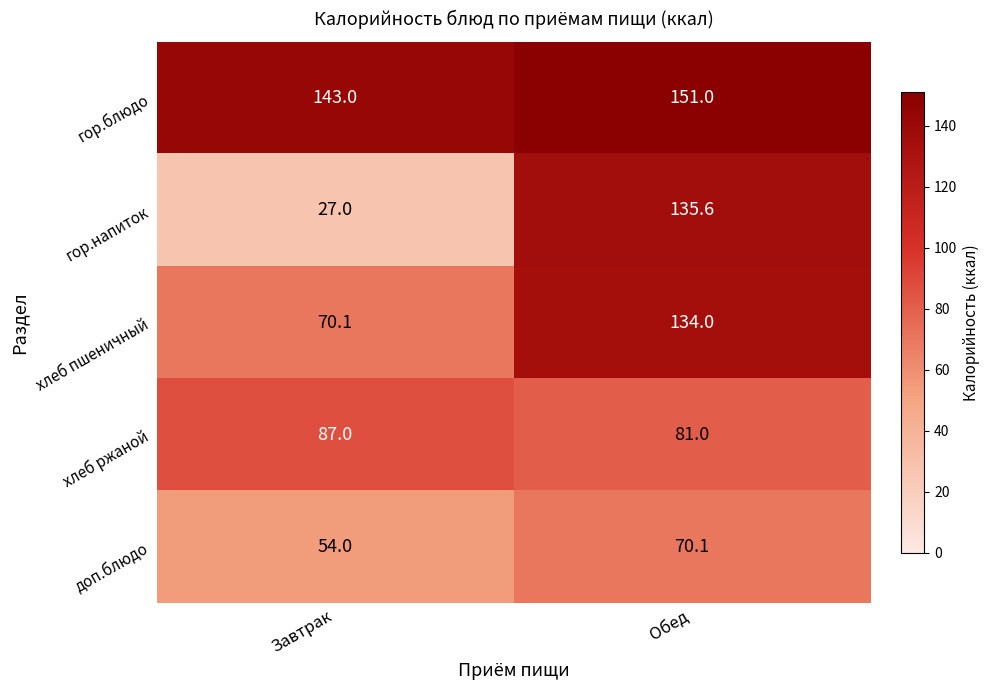

Between Завтрак and Обед, which series saw the biggest shift?

гор.напиток